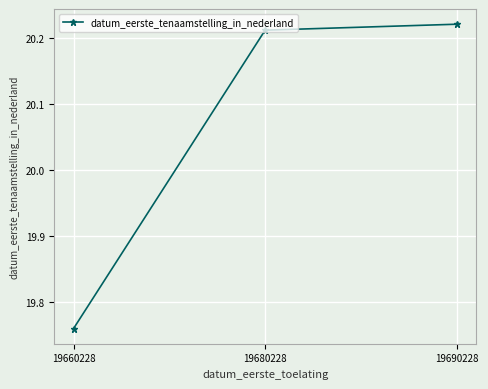

Which category has the lowest value across all series?

19660228